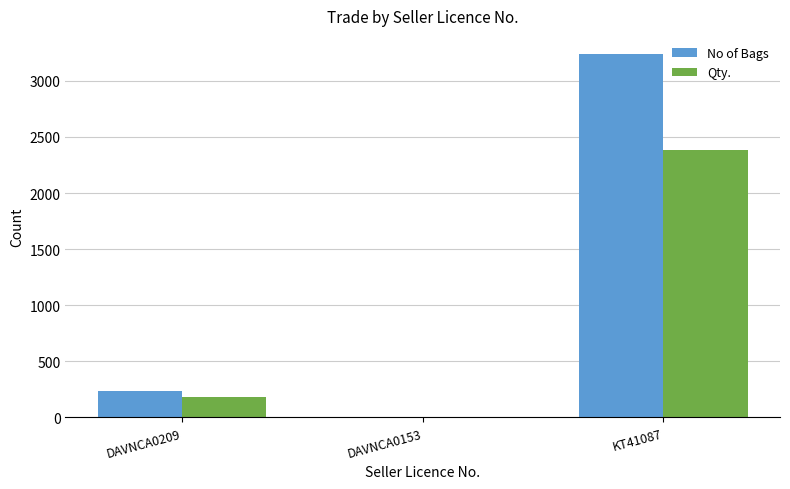

Reading left to right, list all the values displayed in this chart.

No of Bags: 238	2	3238
Qty.: 180	4	2384